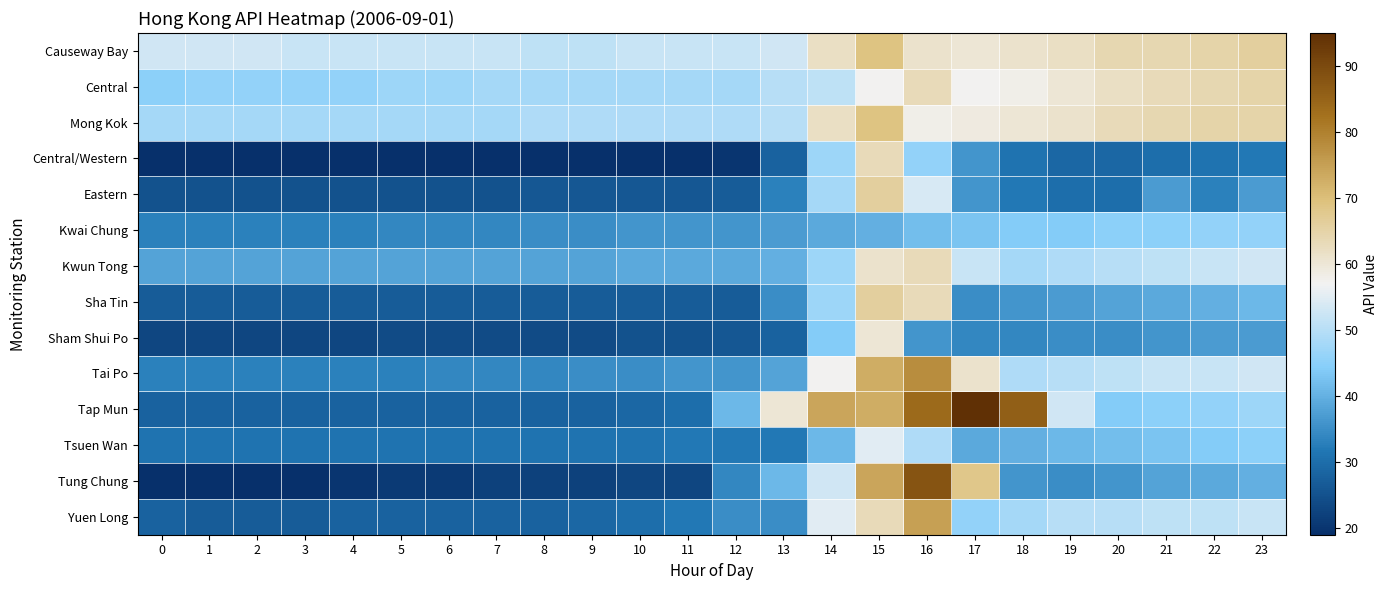

What is the difference between the highest and lowest values at 17?

61